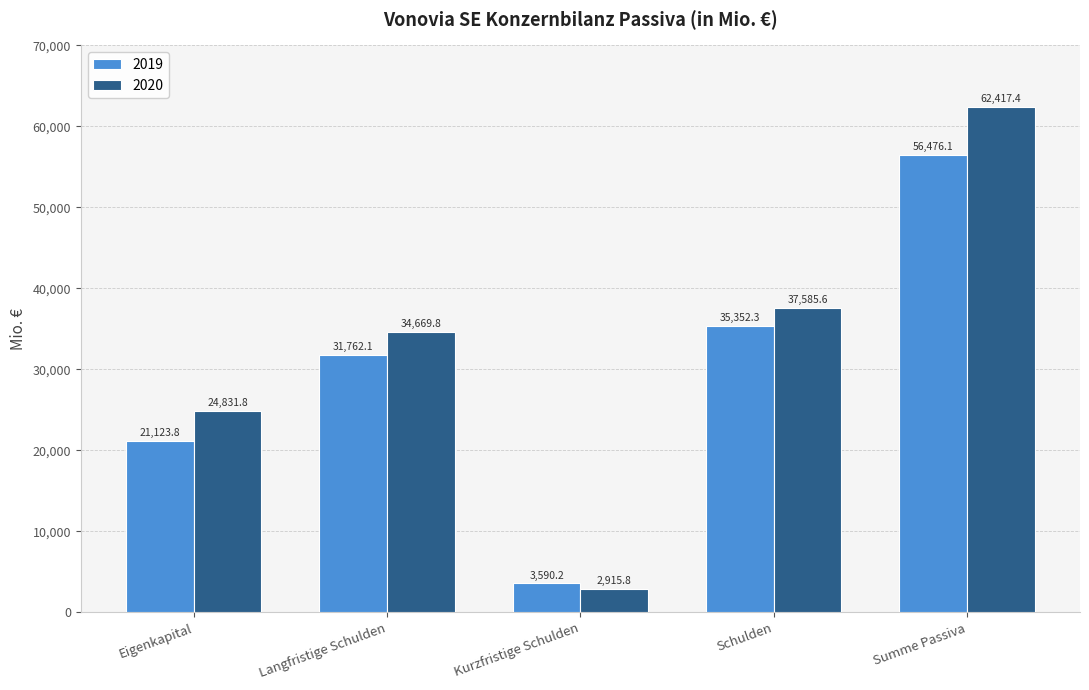

What is the spread (max minus min) of values at Eigenkapital?

3708.0